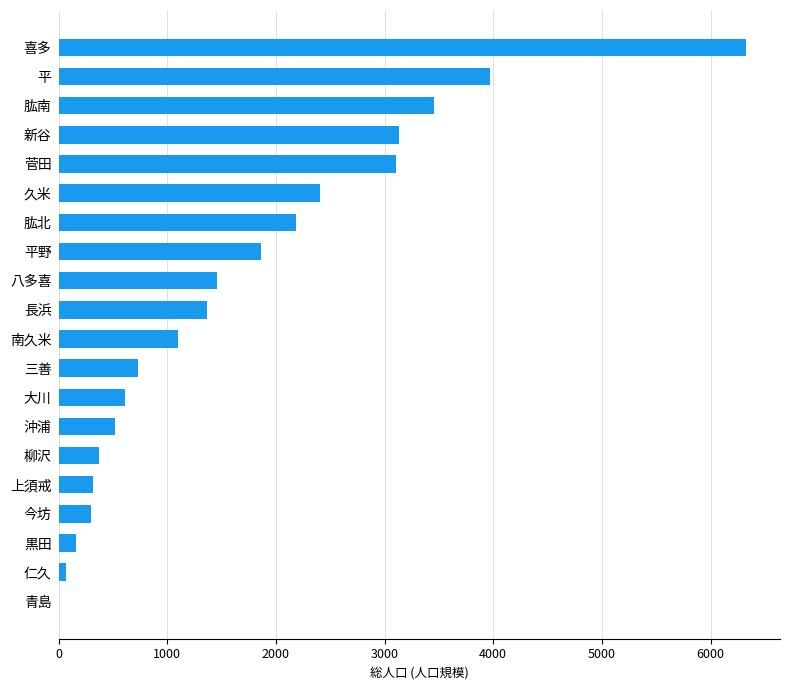

Which has a higher value, 沖浦 or 長浜?

長浜